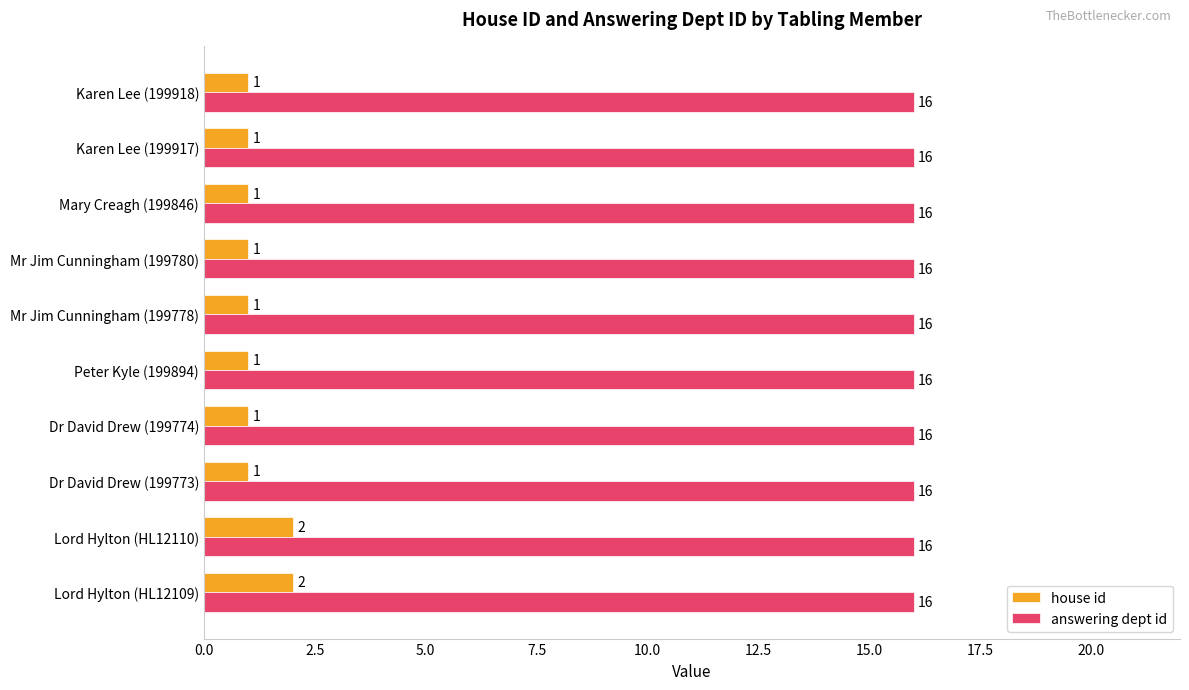

True or false: house id has a value of 3 at Lord Hylton (HL12109).

False